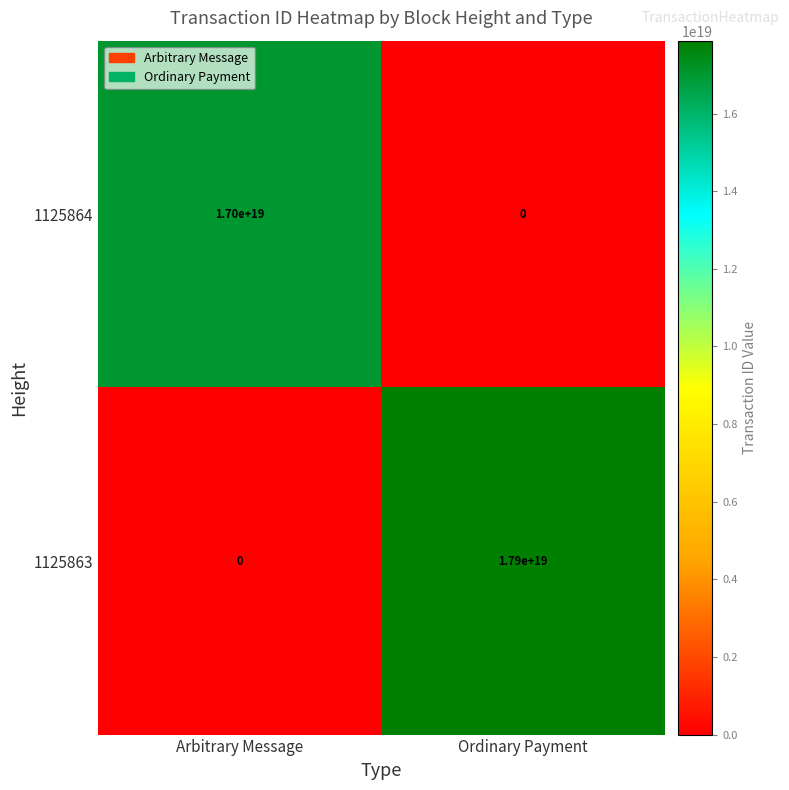

True or false: 1125863 has a value of -9870648913584773120 at Arbitrary Message.

False